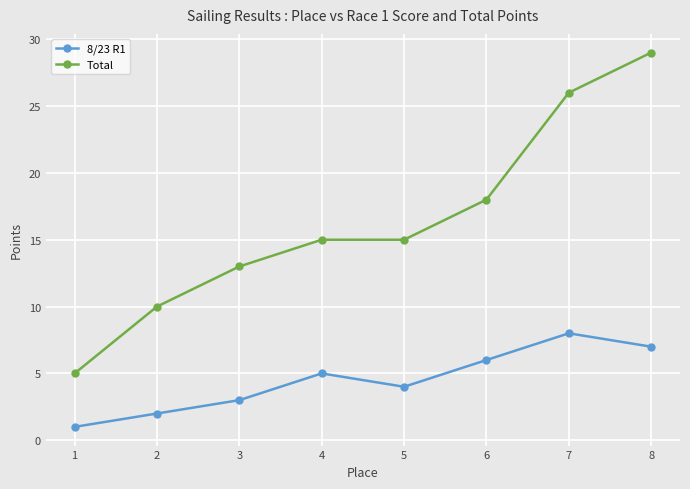

What are all the series names shown in the legend?

8/23 R1, Total